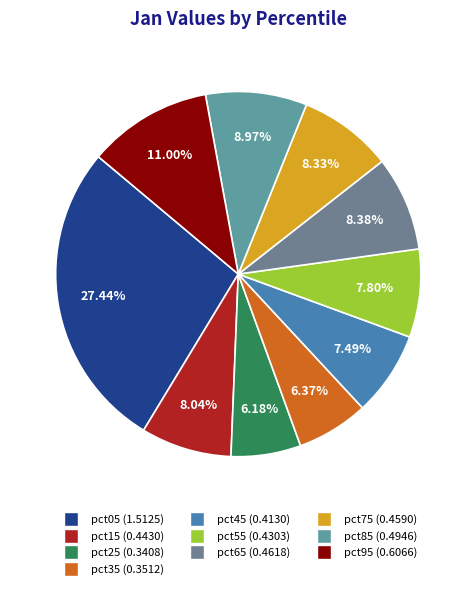

How many slices are in this pie chart?

10